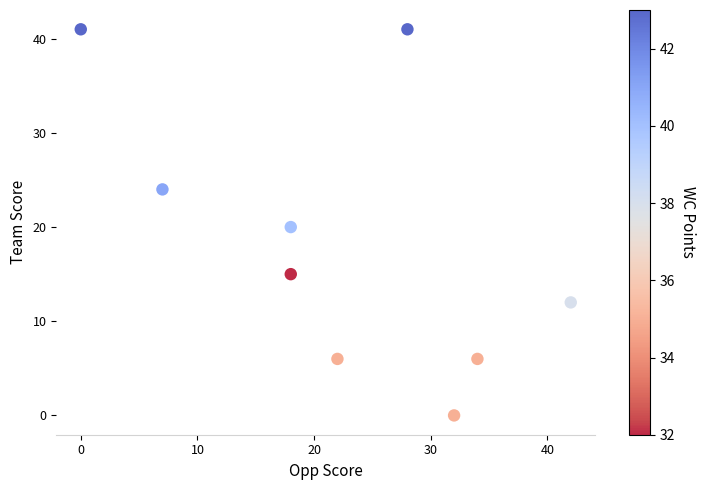

What is the range of X values (max minus min)?

42